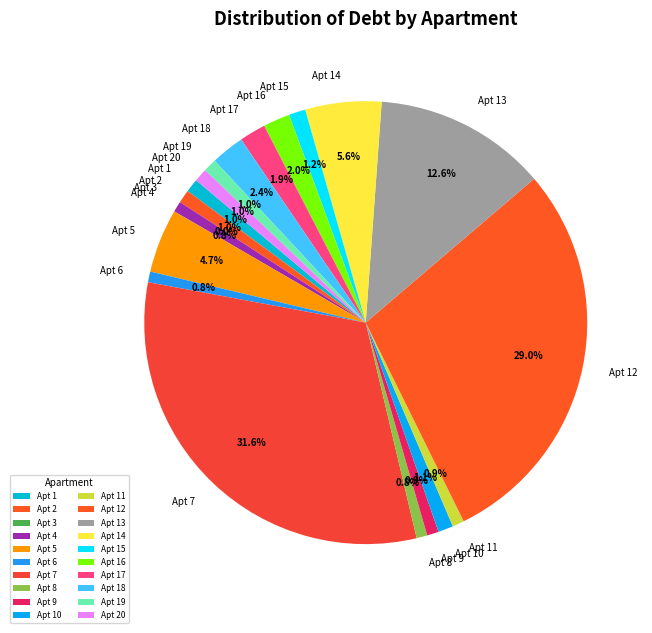

Does any single category account for the majority?

No